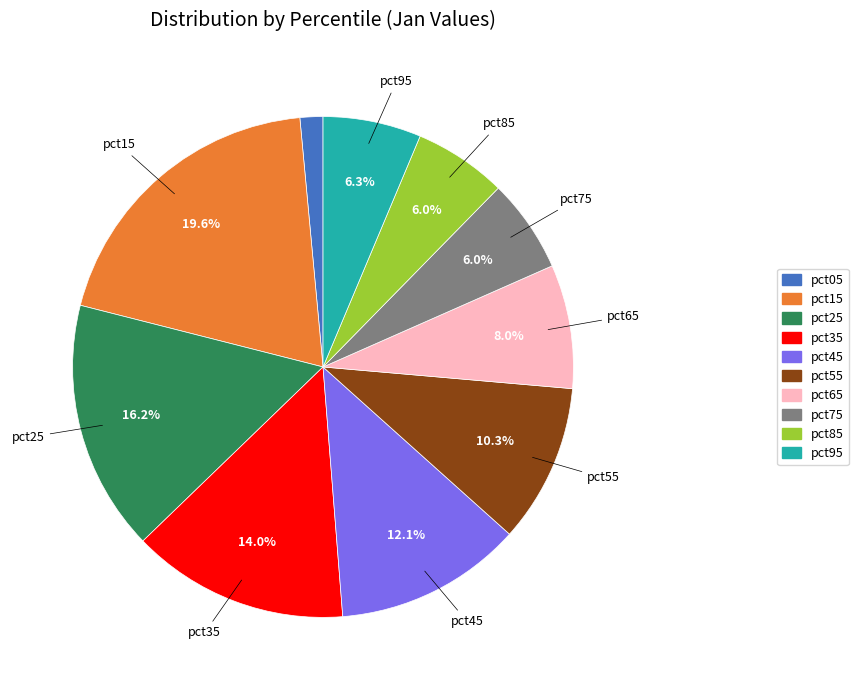

What is the largest slice in the pie chart?

pct15